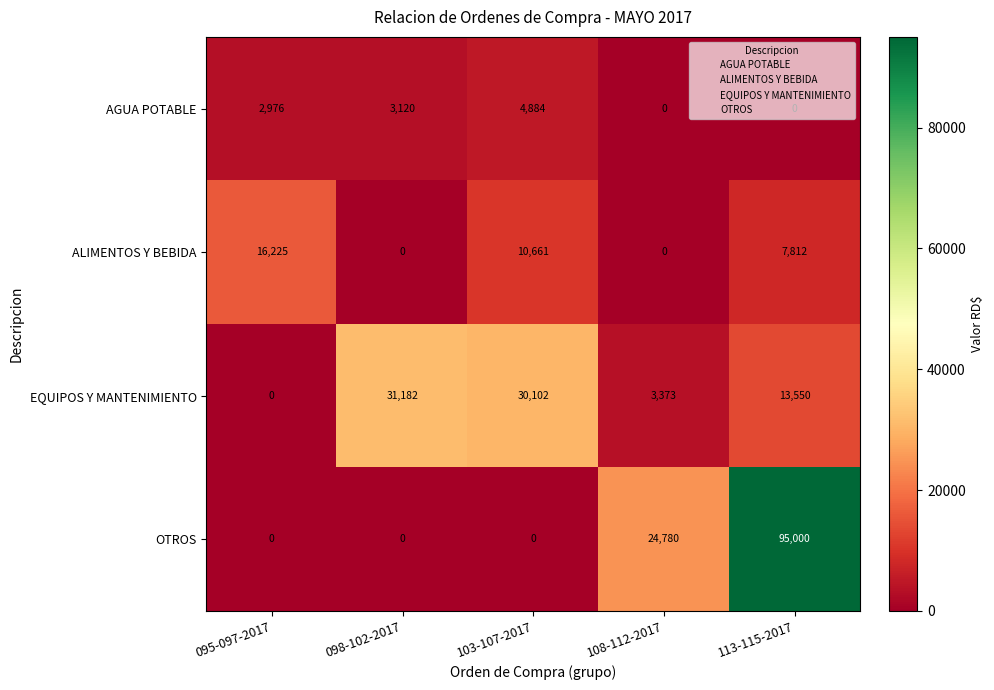

Which series changed the most between 098-102-2017 and 108-112-2017?

EQUIPOS Y MANTENIMIENTO